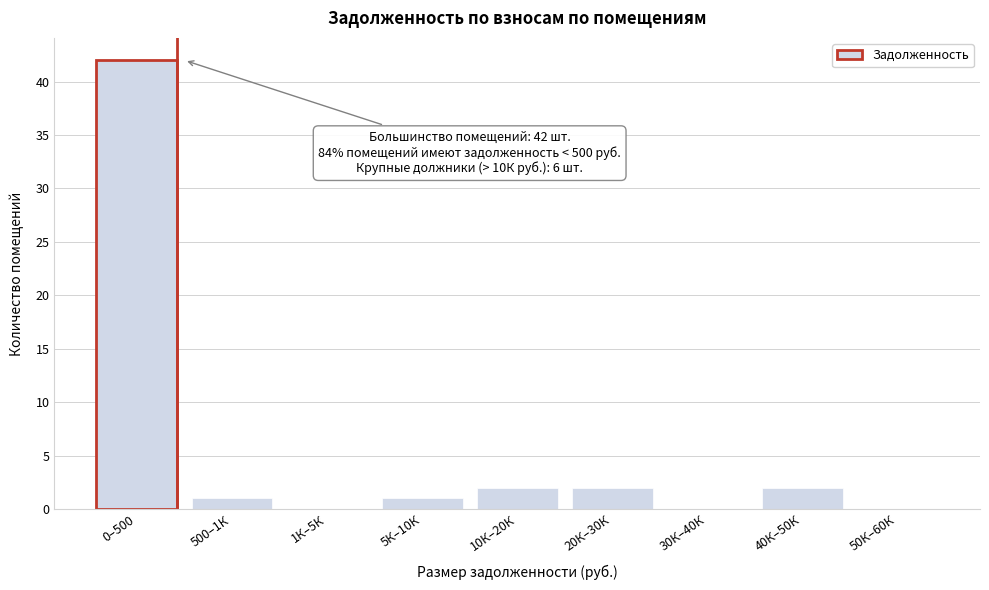

Reading right to left, transcribe all the data shown in this chart.

50К–60К=0	40К–50К=2	30К–40К=0	20К–30К=2	10К–20К=2	5К–10К=1	1К–5К=0	500–1К=1	0–500=42